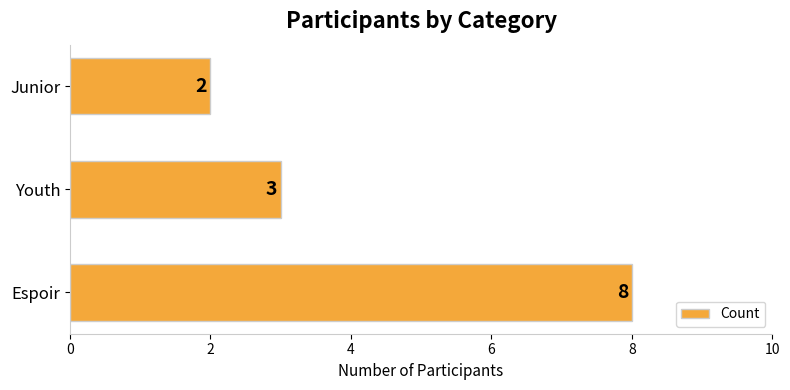

Are the bars grouped side by side (vs. stacked)?

No